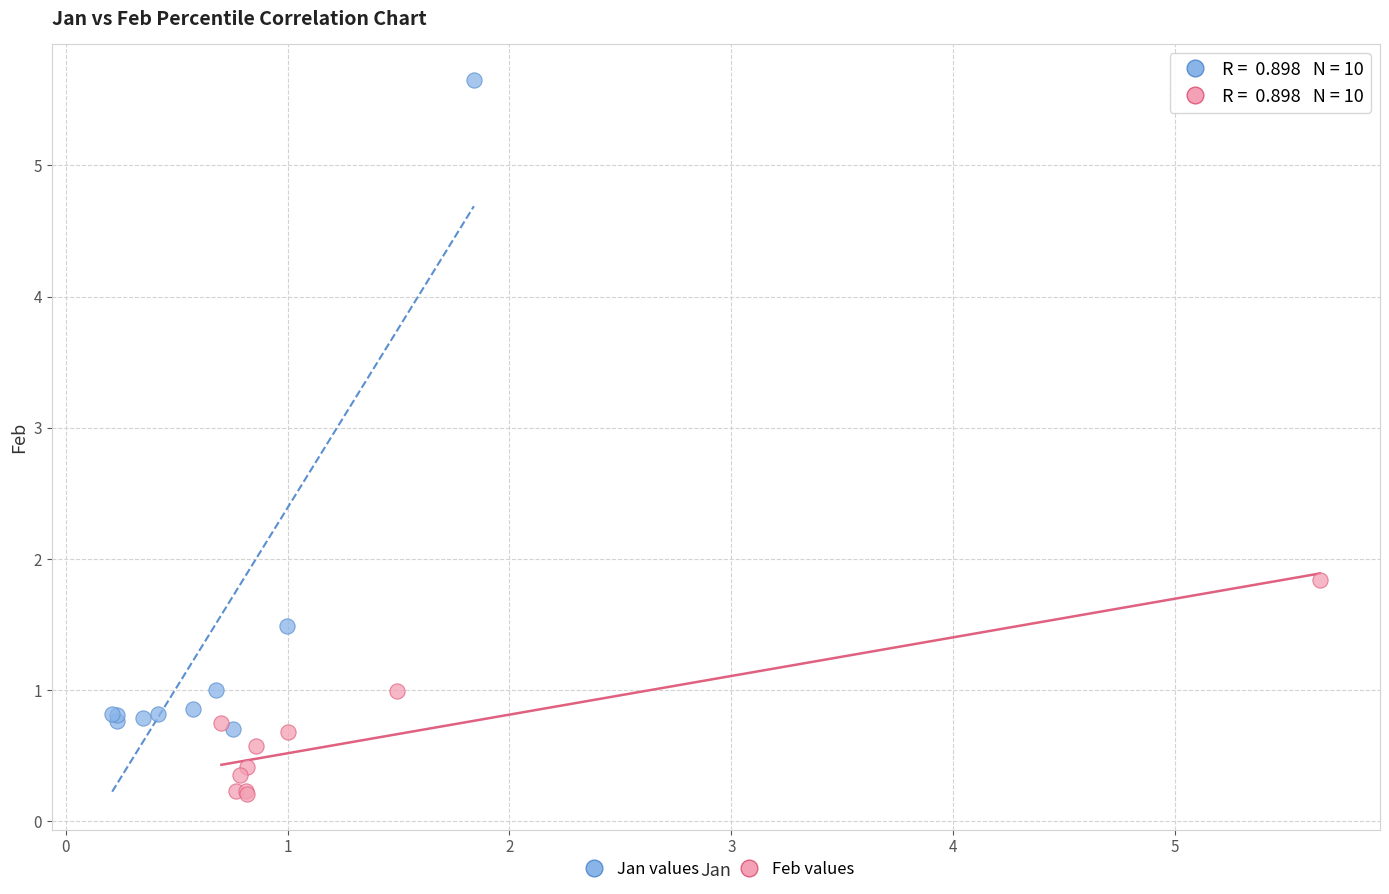

Which series reaches the maximum Y coordinate?

Jan values